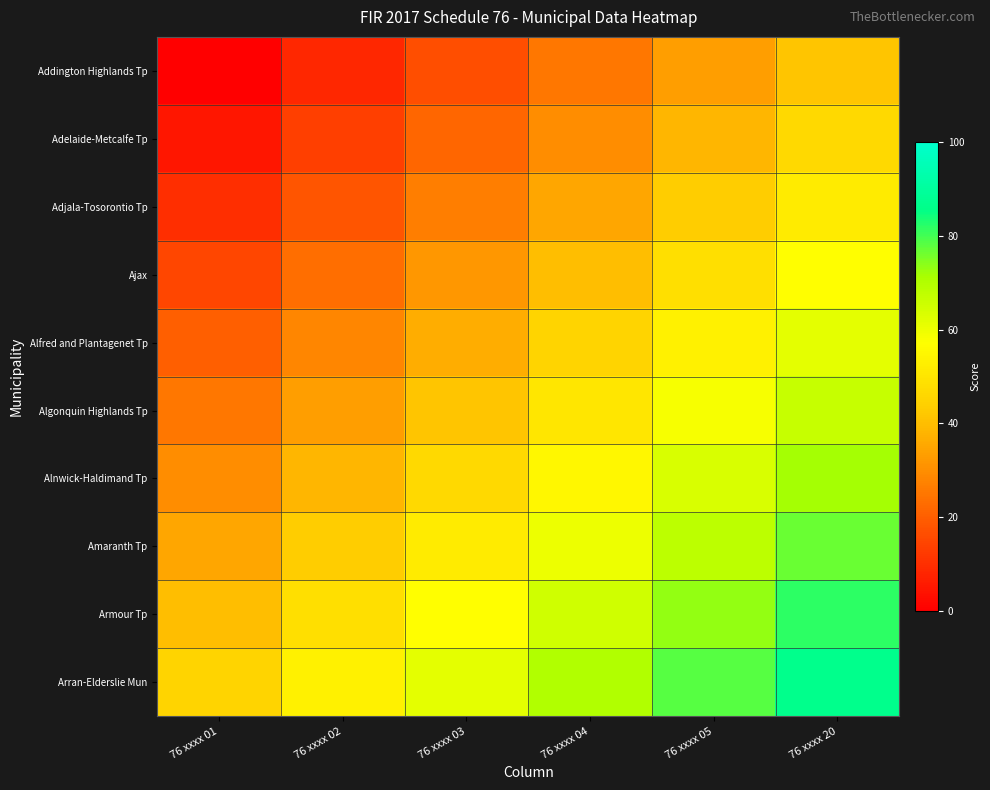

Between 76 xxxx 01 and 76 xxxx 05, which is larger?

76 xxxx 05